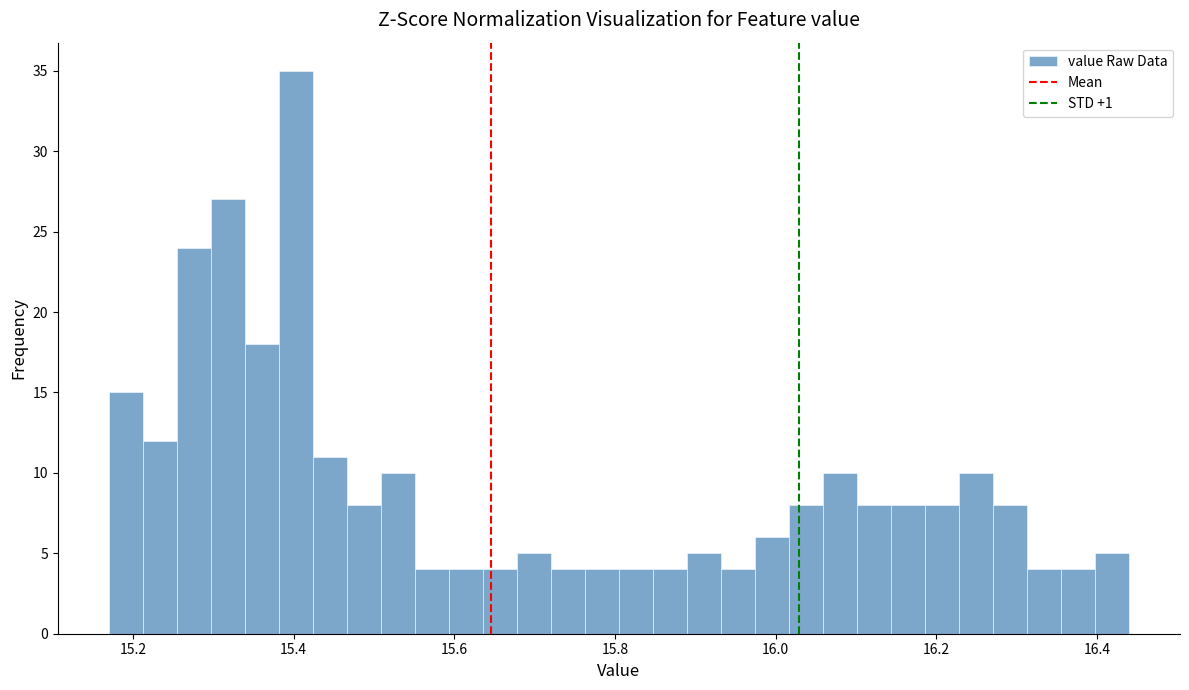

Read against the x-axis, roughly where is the centre of the tallest bar?

15.40